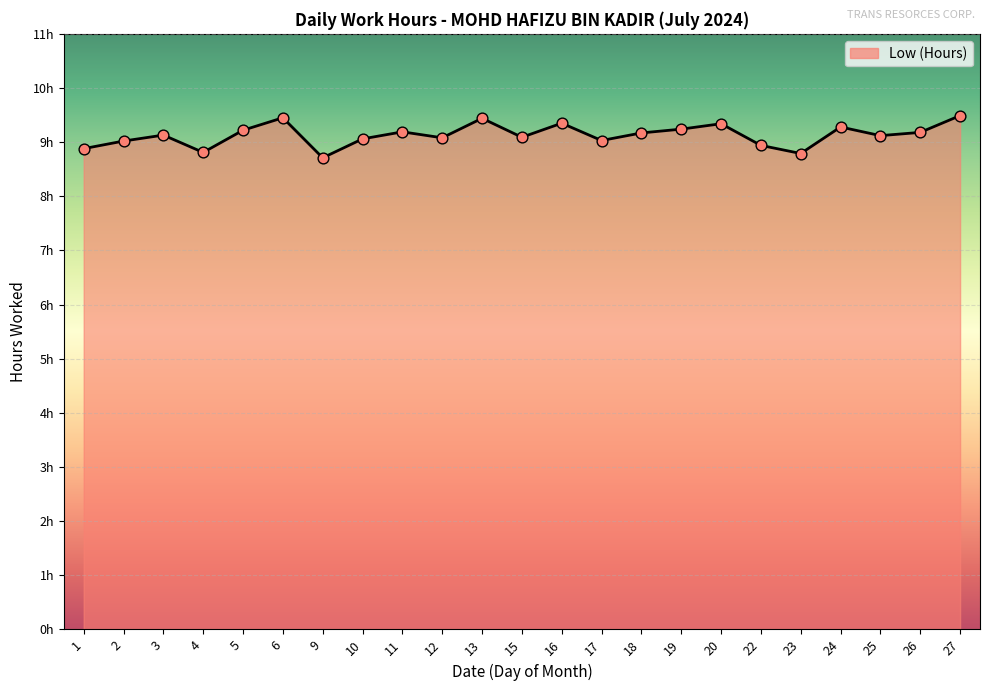

Does the chart have visible grid lines?

Yes